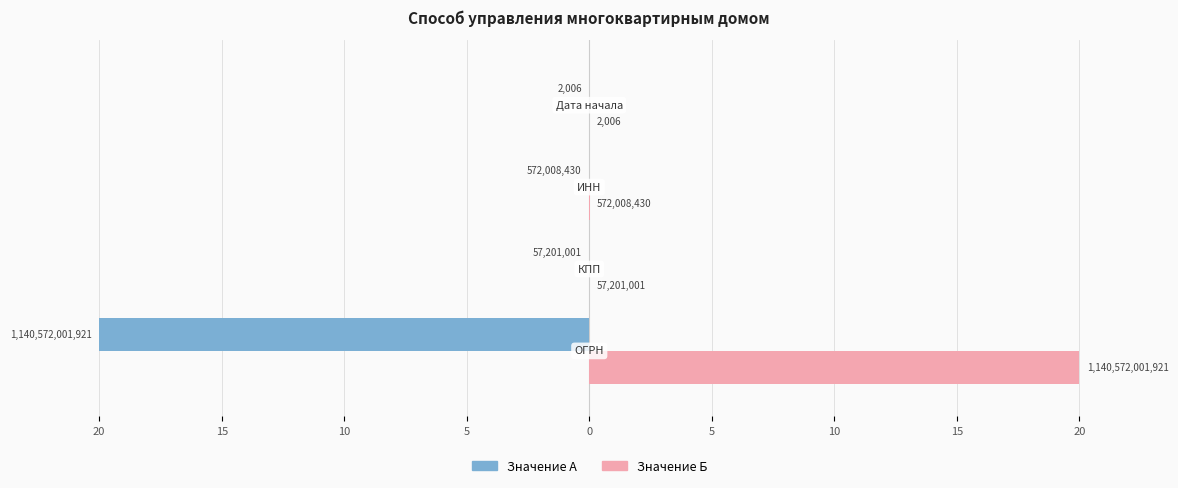

What are all the series names shown in the legend?

Значение А, Значение Б